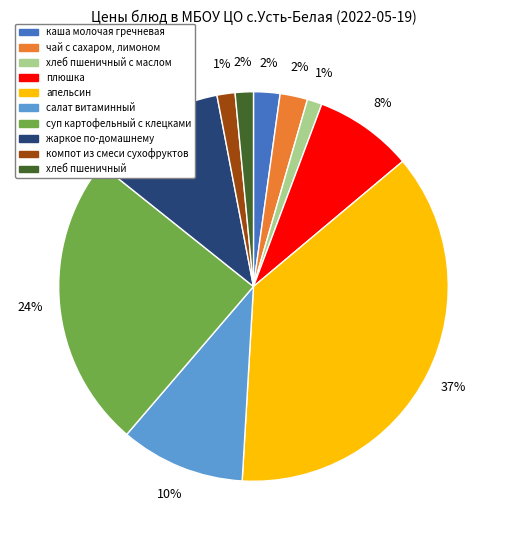

Is the sum of салат витаминный and апельсин greater than half?

No